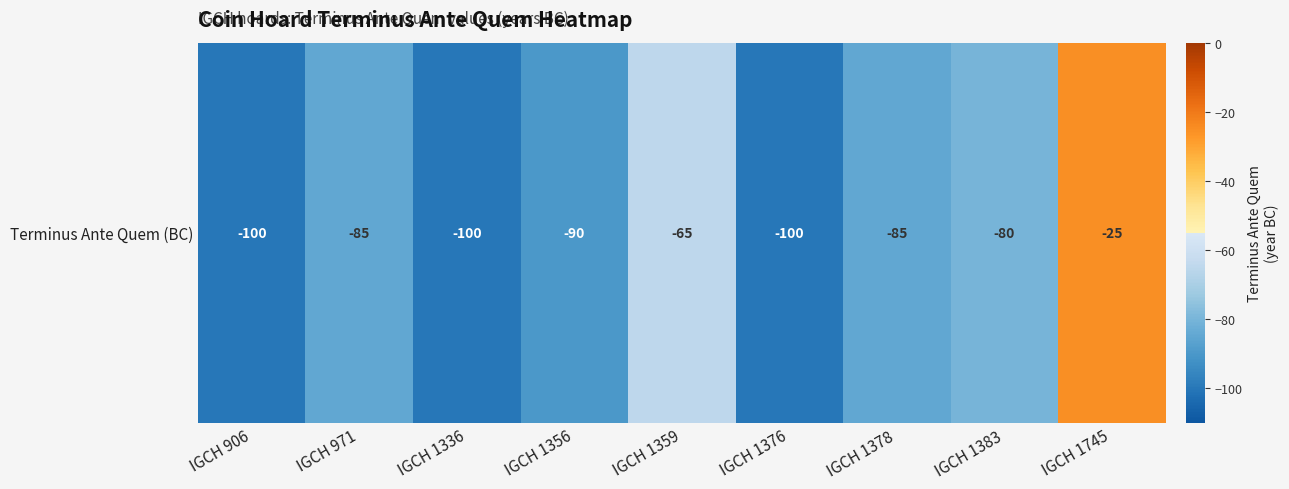

Reading left to right, list all the values displayed in this chart.

-100	-85	-100	-90	-65	-100	-85	-80	-25